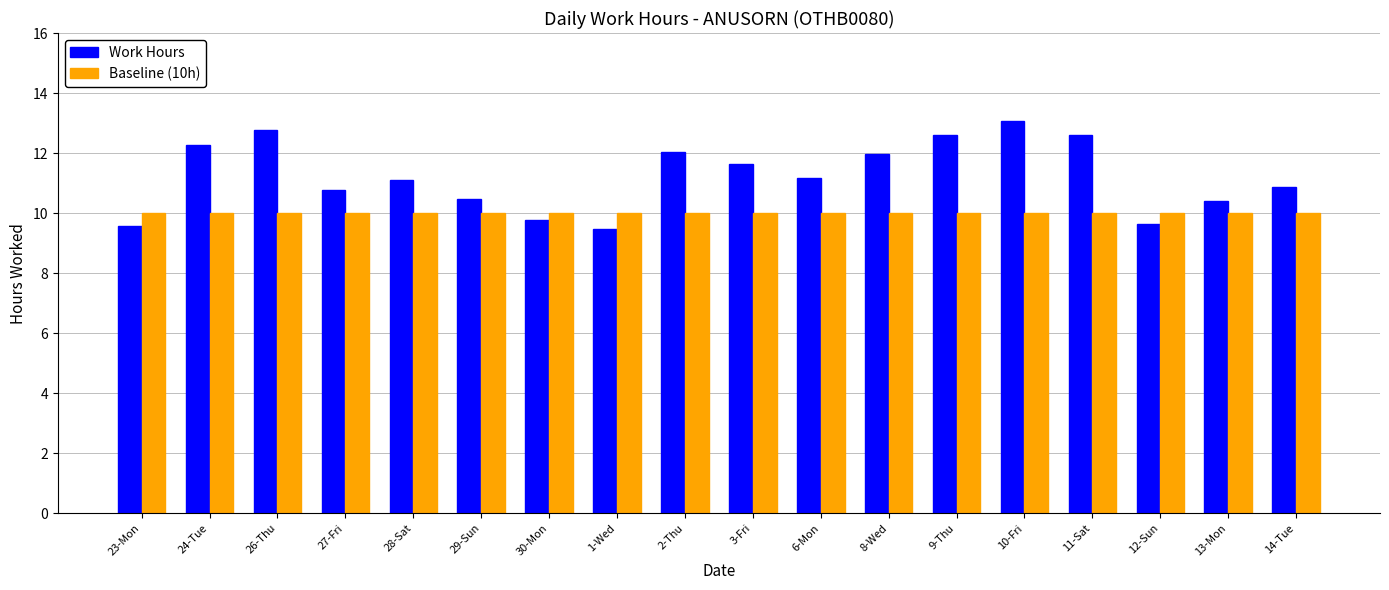

At 8-Wed, list the series in order from smallest to largest.

Baseline (10h), Work Hours